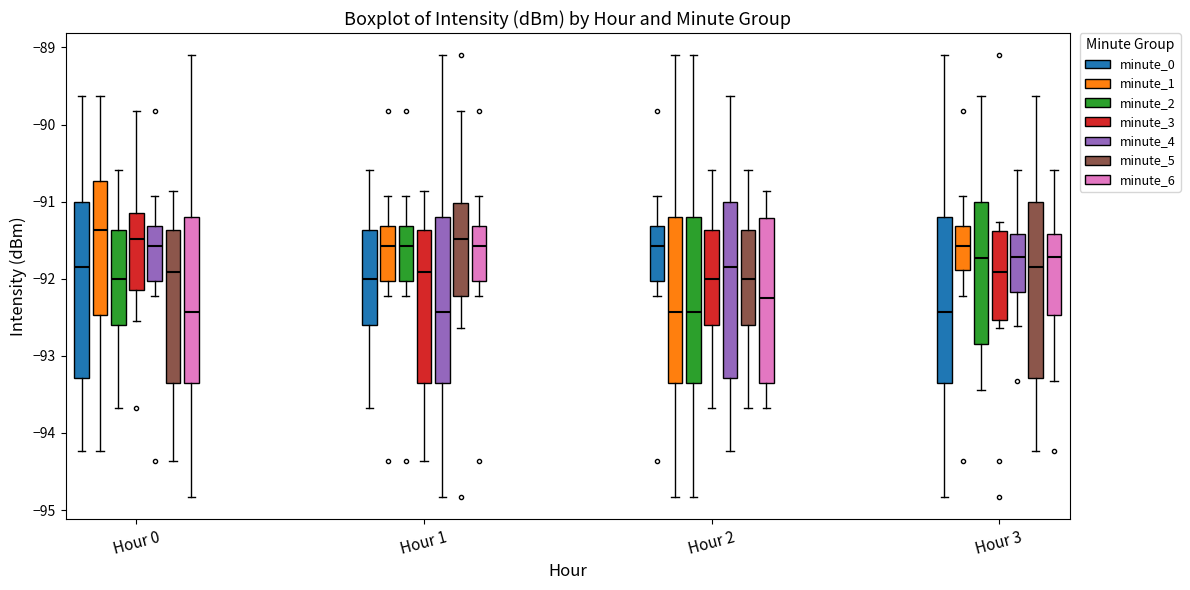

Reading left to right, read every box against the y-axis: the position of its median line, the range the box covers, and the ends of its whiskers. The values are not printed on the chart, so give them approximately, as read against the axis.

Hour 0 (minute_0): median -91.8, box -93.3 to -91.0, whiskers -94.2 to -89.6
Hour 0 (minute_1): median -91.4, box -92.5 to -90.7, whiskers -94.2 to -89.6
Hour 0 (minute_2): median -92.0, box -92.6 to -91.4, whiskers -93.7 to -90.6
Hour 0 (minute_3): median -91.5, box -92.2 to -91.1, whiskers -92.5 to -89.8
Hour 0 (minute_4): median -91.6, box -92.0 to -91.3, whiskers -92.2 to -90.9
Hour 0 (minute_5): median -91.9, box -93.4 to -91.4, whiskers -94.4 to -90.9
Hour 0 (minute_6): median -92.4, box -93.4 to -91.2, whiskers -94.8 to -89.1
Hour 1 (minute_0): median -92.0, box -92.6 to -91.4, whiskers -93.7 to -90.6
Hour 1 (minute_1): median -91.6, box -92.0 to -91.3, whiskers -92.2 to -90.9
Hour 1 (minute_2): median -91.6, box -92.0 to -91.3, whiskers -92.2 to -90.9
Hour 1 (minute_3): median -91.9, box -93.4 to -91.4, whiskers -94.4 to -90.9
Hour 1 (minute_4): median -92.4, box -93.4 to -91.2, whiskers -94.8 to -89.1
Hour 1 (minute_5): median -91.5, box -92.2 to -91.0, whiskers -92.6 to -89.8
Hour 1 (minute_6): median -91.6, box -92.0 to -91.3, whiskers -92.2 to -90.9
Hour 2 (minute_0): median -91.6, box -92.0 to -91.3, whiskers -92.2 to -90.9
Hour 2 (minute_1): median -92.4, box -93.4 to -91.2, whiskers -94.8 to -89.1
Hour 2 (minute_2): median -92.4, box -93.4 to -91.2, whiskers -94.8 to -89.1
Hour 2 (minute_3): median -92.0, box -92.6 to -91.4, whiskers -93.7 to -90.6
Hour 2 (minute_4): median -91.8, box -93.3 to -91.0, whiskers -94.2 to -89.6
Hour 2 (minute_5): median -92.0, box -92.6 to -91.4, whiskers -93.7 to -90.6
Hour 2 (minute_6): median -92.2, box -93.4 to -91.2, whiskers -93.7 to -90.9
Hour 3 (minute_0): median -92.4, box -93.4 to -91.2, whiskers -94.8 to -89.1
Hour 3 (minute_1): median -91.6, box -91.9 to -91.3, whiskers -92.2 to -90.9
Hour 3 (minute_2): median -91.7, box -92.8 to -91.0, whiskers -93.4 to -89.6
Hour 3 (minute_3): median -91.9, box -92.5 to -91.4, whiskers -92.6 to -91.3
Hour 3 (minute_4): median -91.7, box -92.2 to -91.4, whiskers -92.6 to -90.6
Hour 3 (minute_5): median -91.8, box -93.3 to -91.0, whiskers -94.2 to -89.6
Hour 3 (minute_6): median -91.7, box -92.5 to -91.4, whiskers -93.3 to -90.6